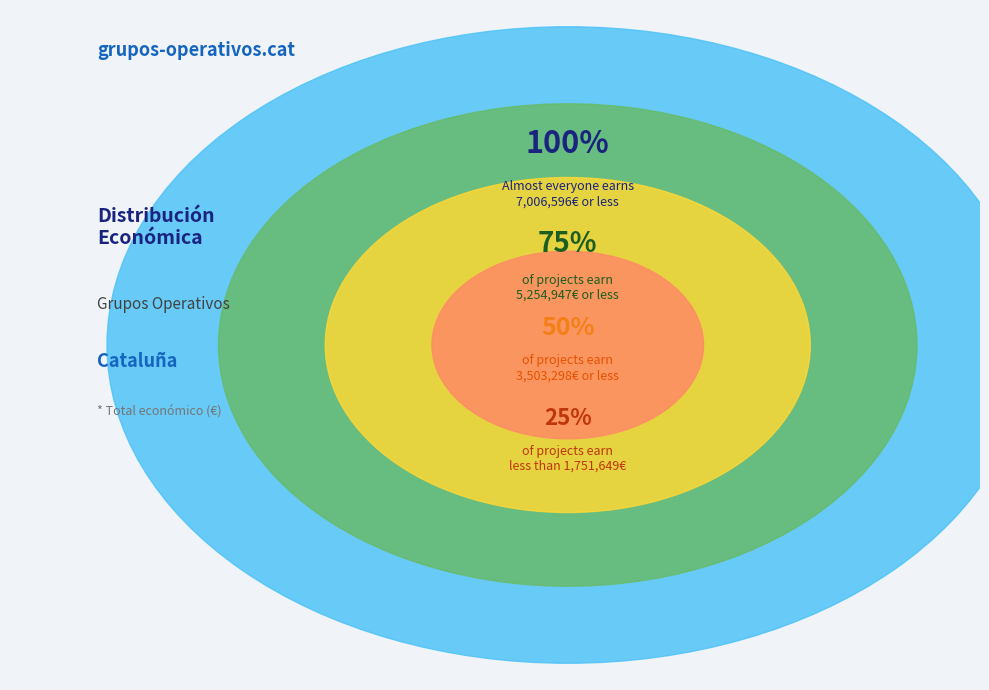

Is there any slice that represents more than half of the pie?

No